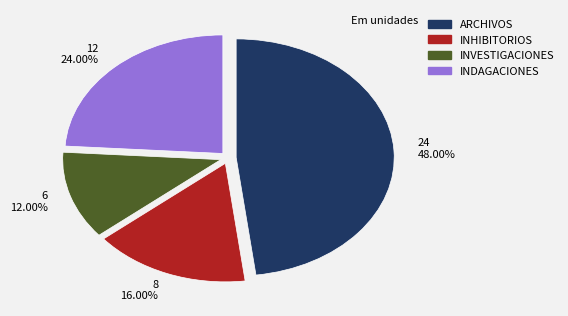

Is there a majority slice in this chart?

No